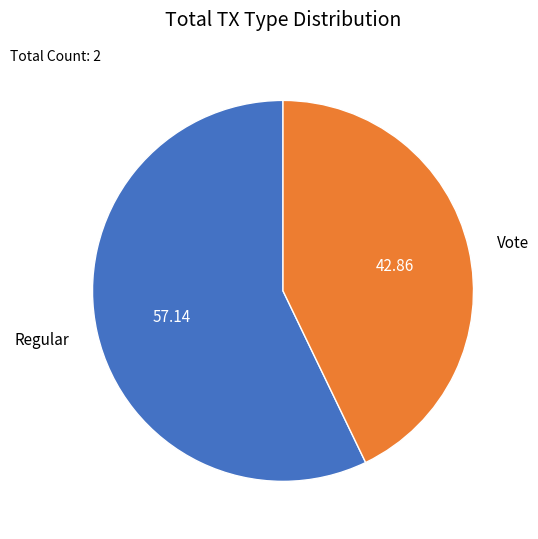

Count the number of slices in the pie.

2